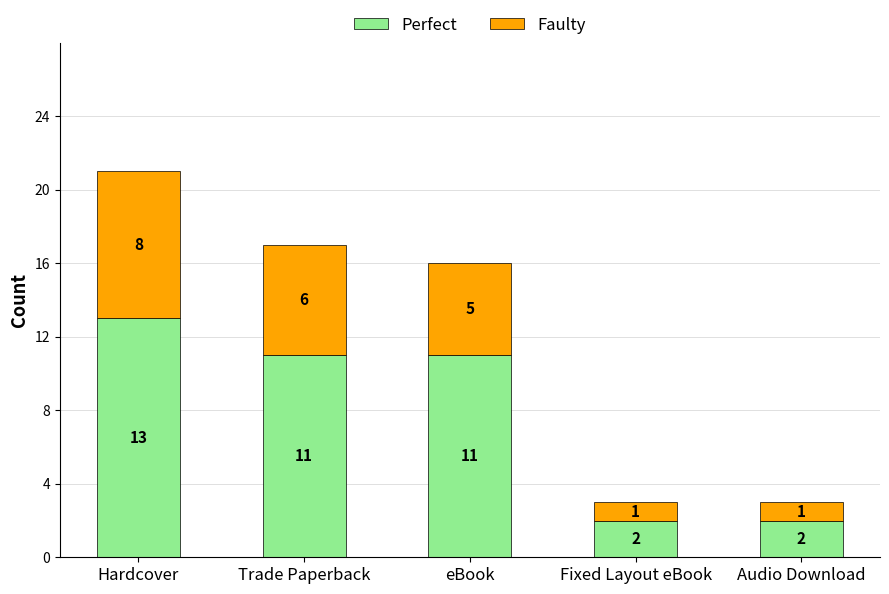

At which label does Perfect first exceed 11?

Hardcover